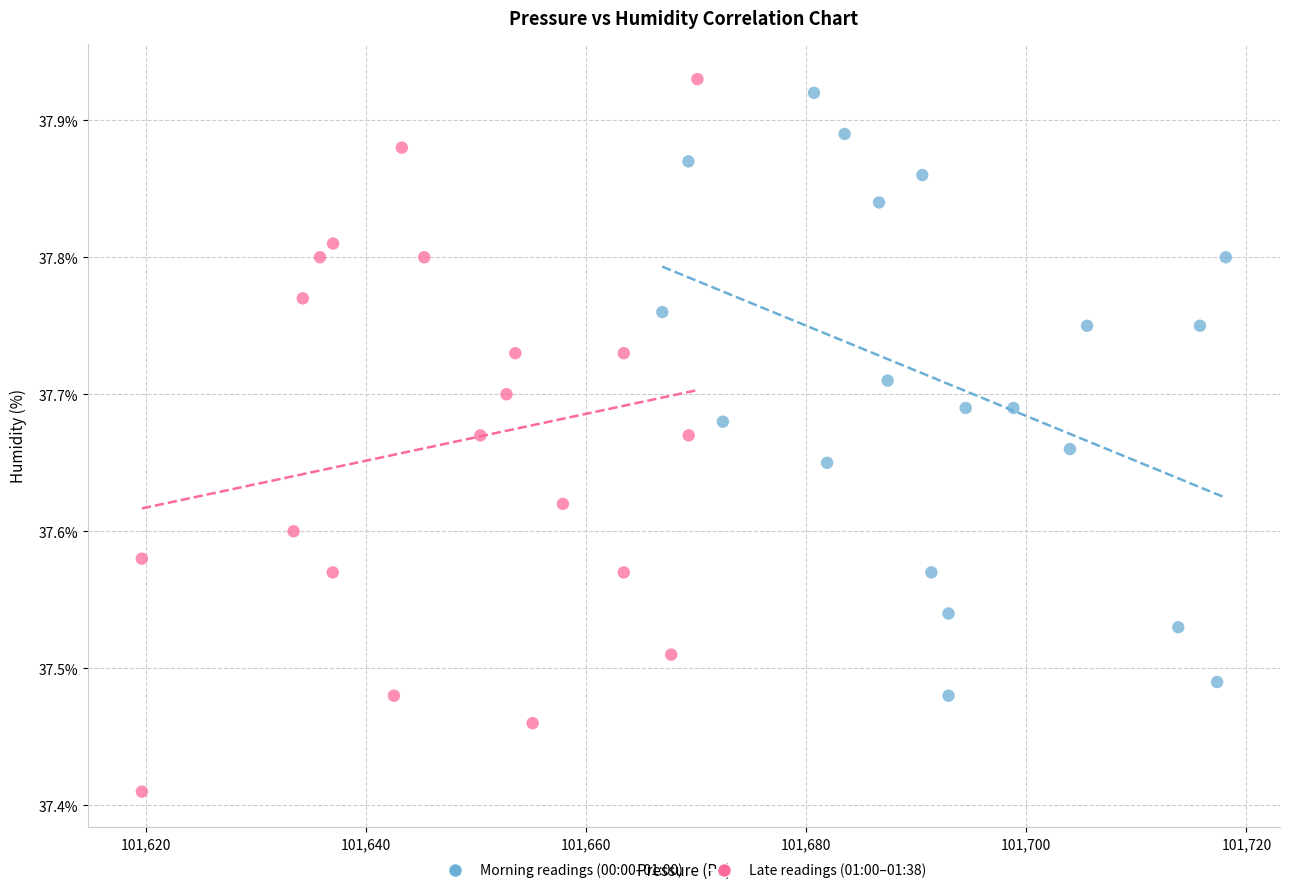

Which series has the largest Y range (max minus min)?

Late readings (01:00–01:38)